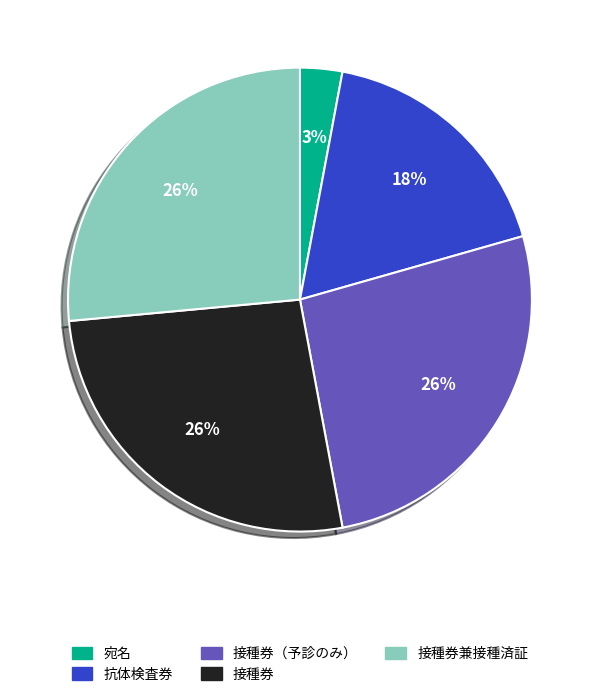

To the nearest percent, what is the average slice percentage?

20%